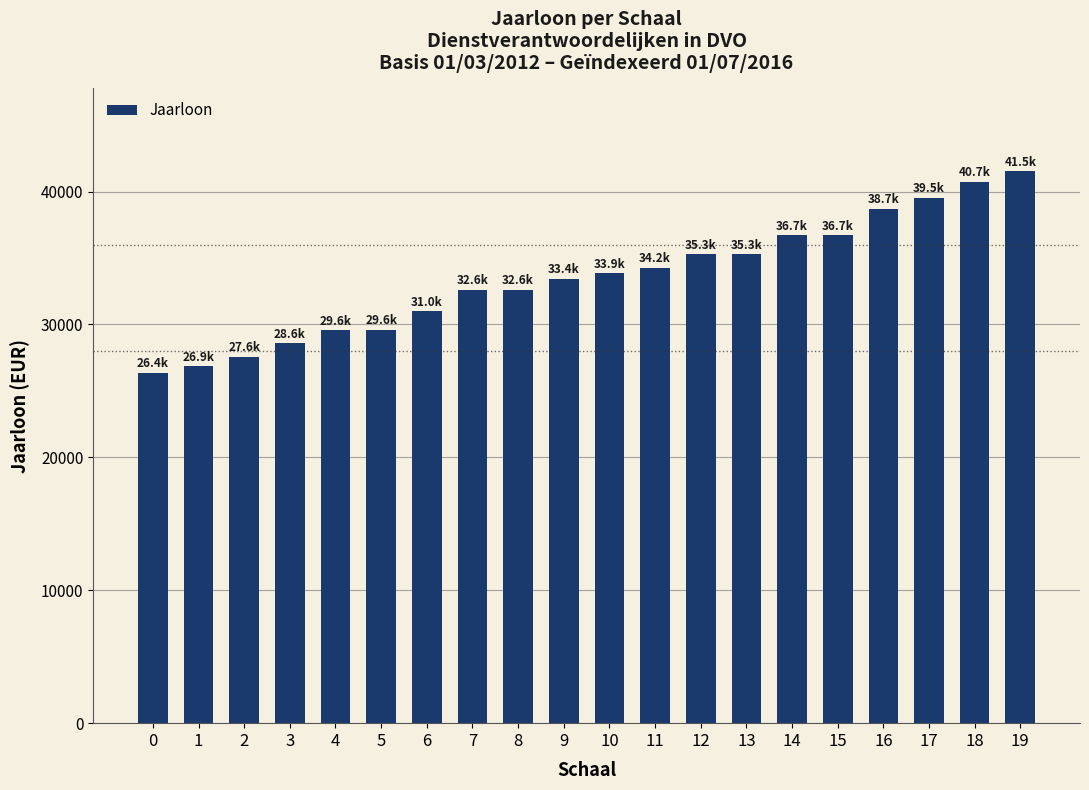

What is the value of the 17th bar from the left?

38712.8